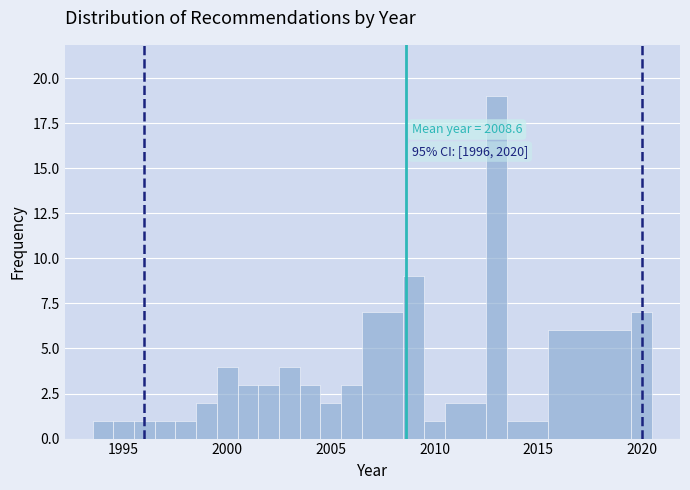

Read against the x-axis, roughly where is the centre of the tallest bar?

2013.0